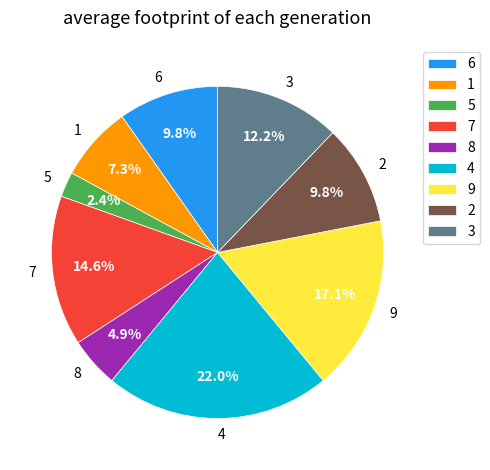

Which has a higher value, 8 or 3?

3